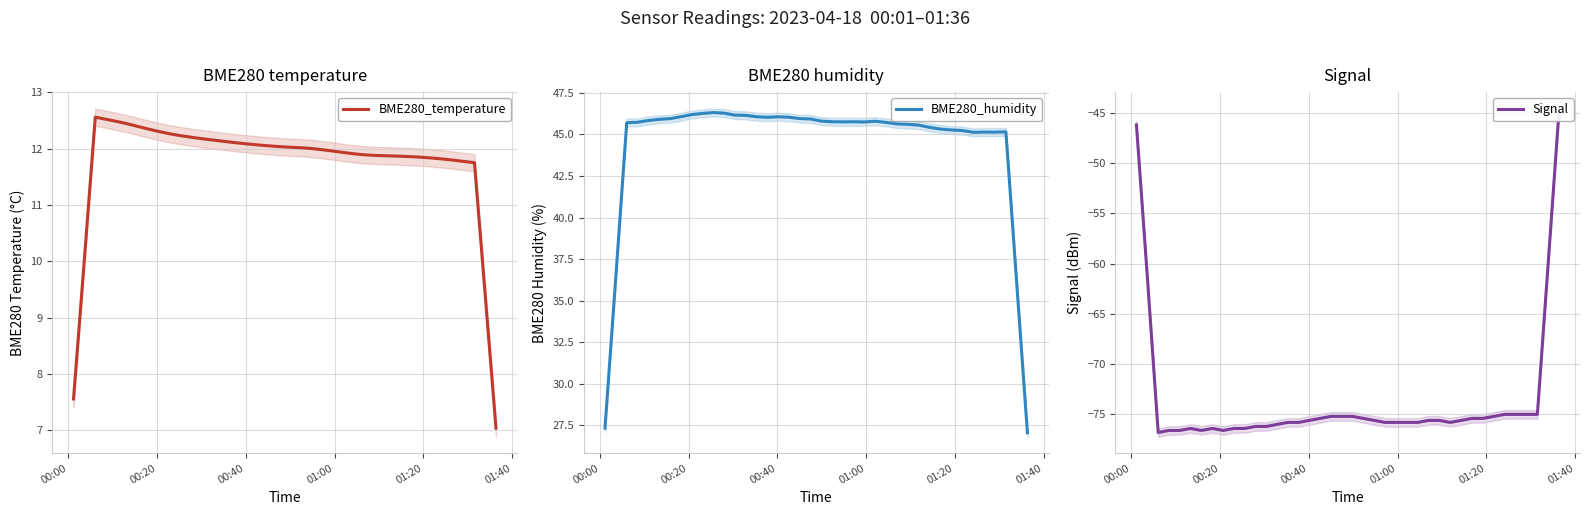

What is the highest value of the BME280_temperature series?

12.6